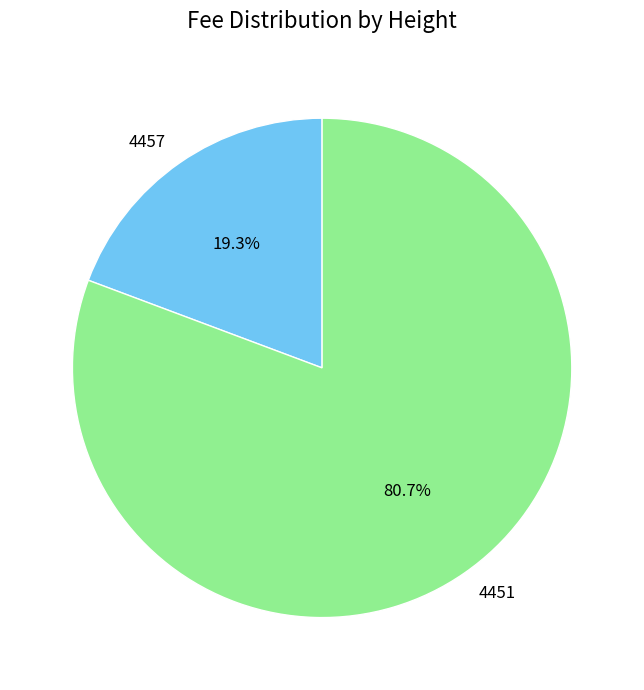

To the nearest percent, what is the difference between the largest and smallest slice percentages?

61%